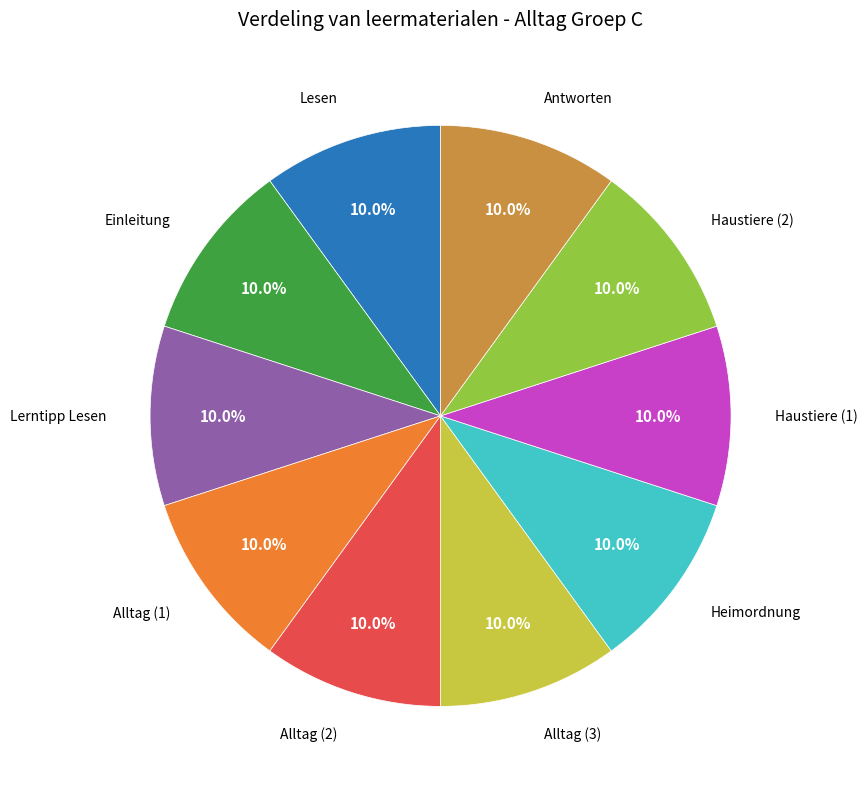

How many segments does this pie chart have?

10